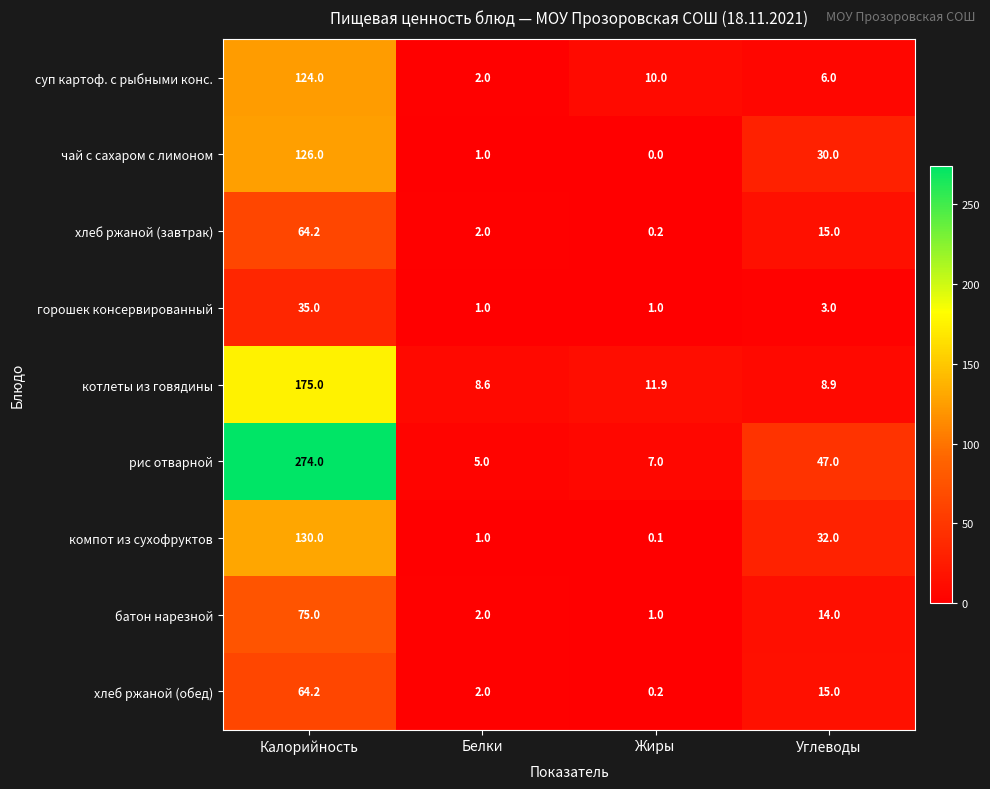

What is the sum of all компот из сухофруктов values?

163.1